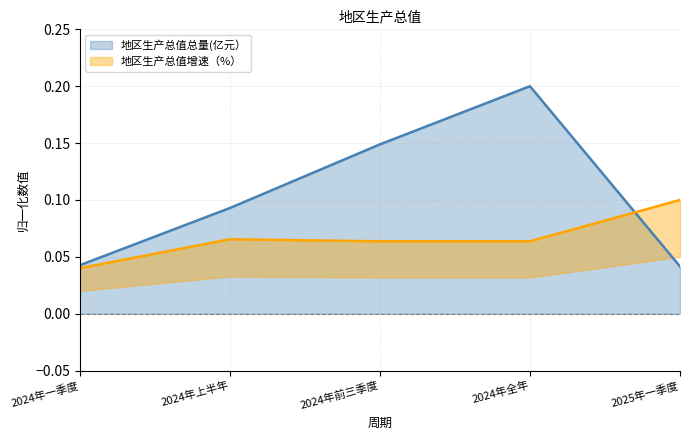

What is the label of the 4th point from the right?

2024年上半年